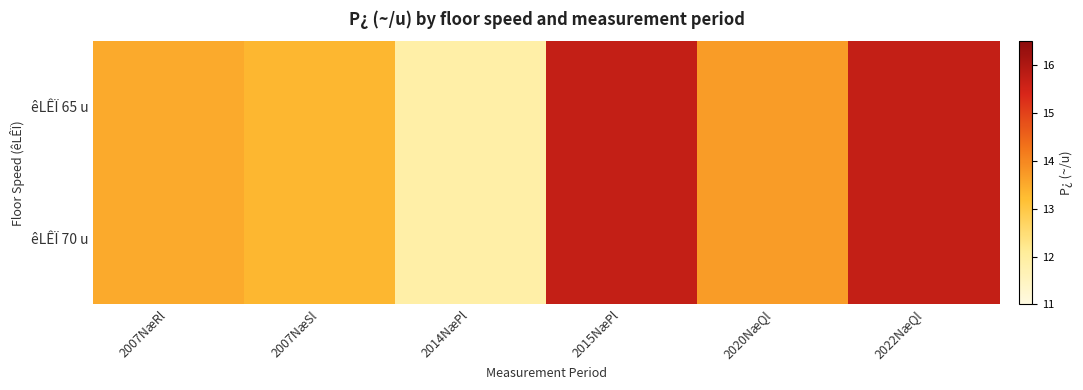

Reading left to right, transcribe all the data shown in this chart.

êLÊÏ 65 u: 2007NæRl=13.5	2007NæSl=13.3	2014NæPl=11.9	2015NæPl=15.7	2020NæQl=13.7	2022NæQl=15.7
êLÊÏ 70 u: 2007NæRl=13.5	2007NæSl=13.3	2014NæPl=11.9	2015NæPl=15.7	2020NæQl=13.7	2022NæQl=15.7